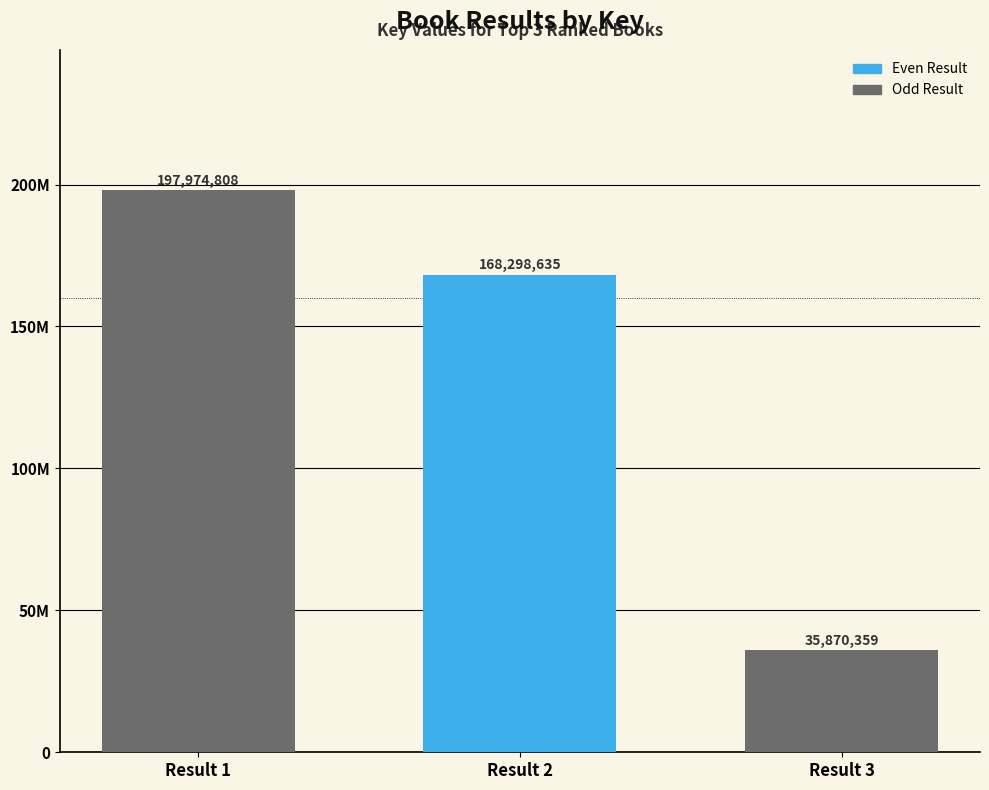

Does the chart contain stacked bars?

No